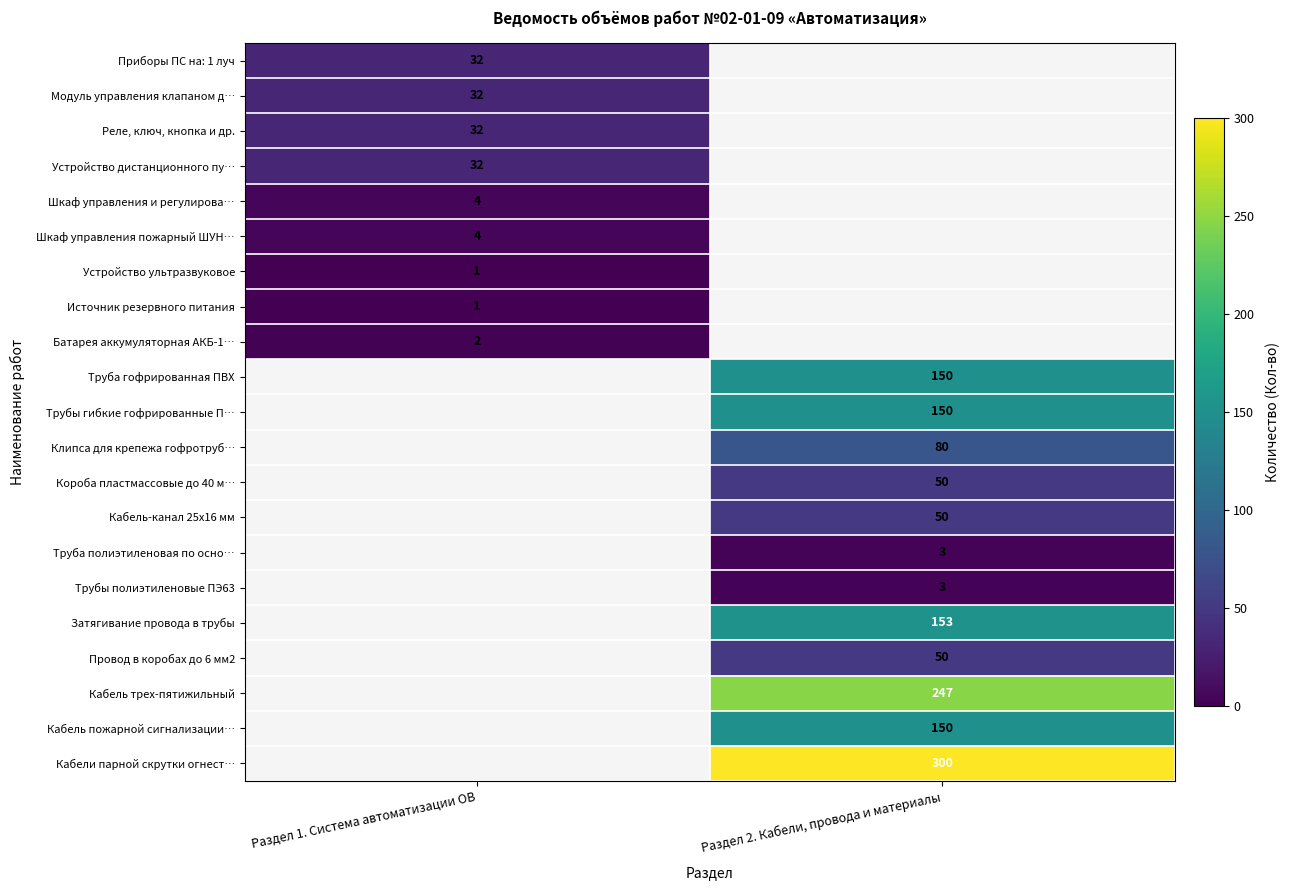

Which category has the highest value across all series?

Раздел 2. Кабели, провода и материалы